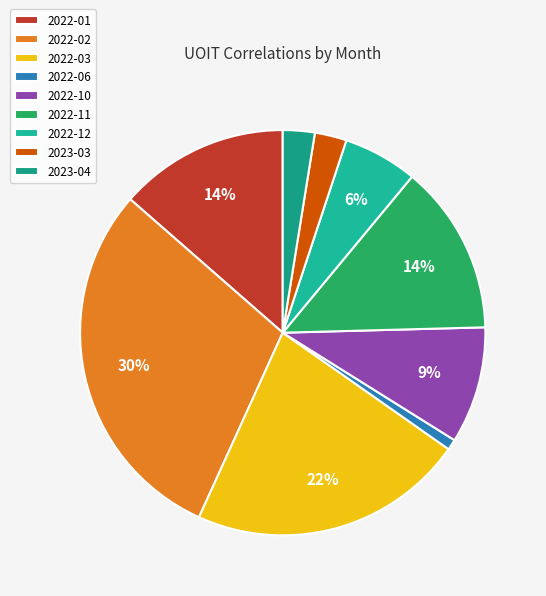

To the nearest percent, what is the combined percentage of 2022-12 and 2022-02?

36%